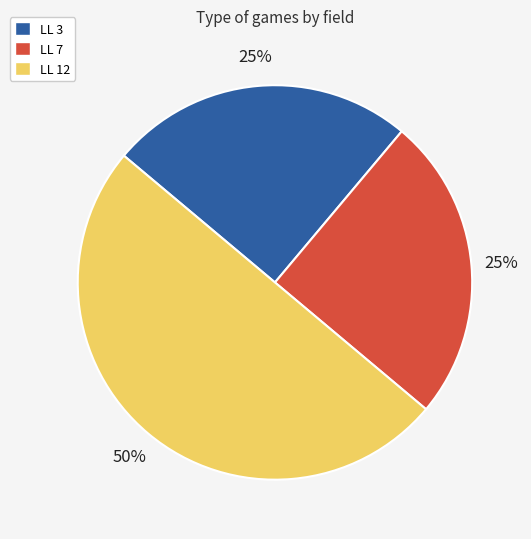

What is the largest slice in the pie chart?

LL 12